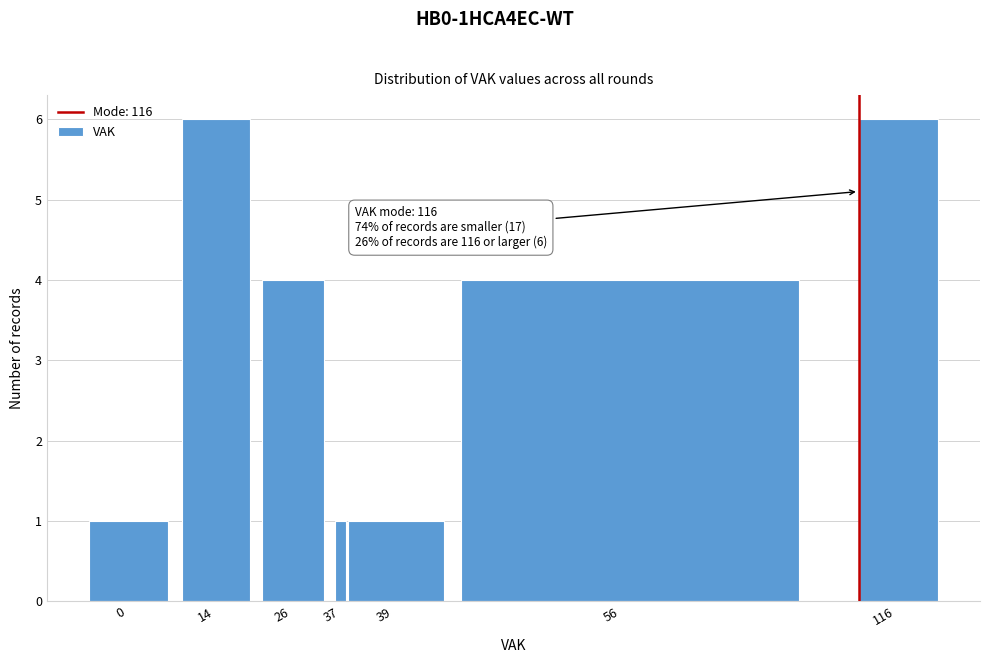

Reading right to left, transcribe all the data shown in this chart.

116=6	56=4	39=1	37=1	26=4	14=6	0=1